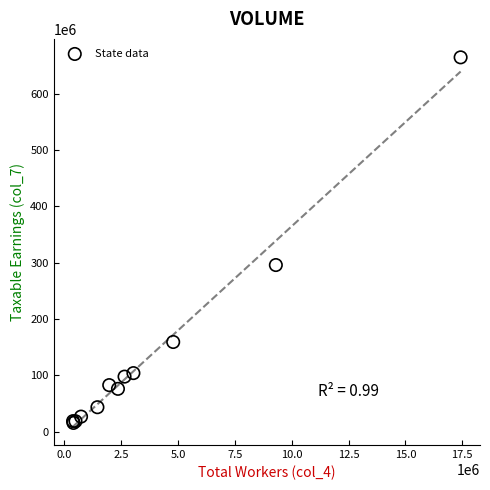

What Y value in the scatter plot is closest to 339949953?

295723484